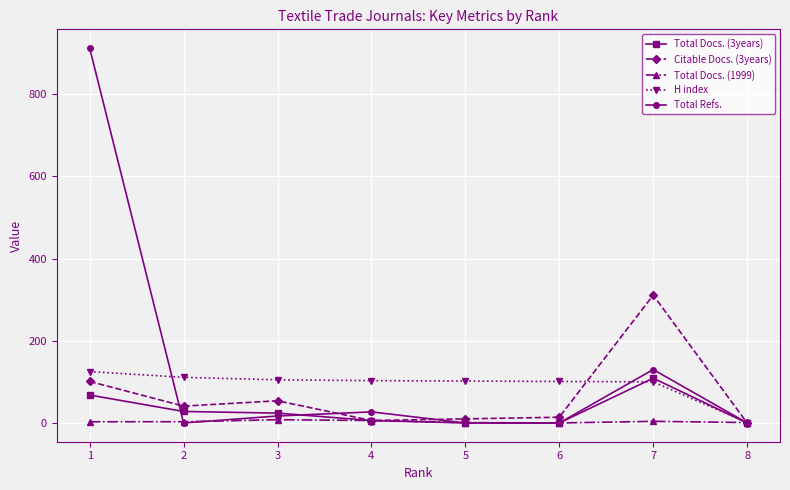

Between which two adjacent categories do Citable Docs. (3years) and Total Refs. first intersect?

1 and 2